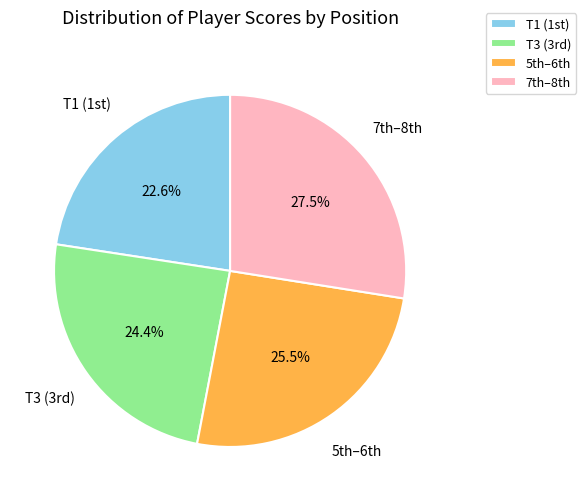

Which category has the smallest portion of the pie?

T1 (1st)